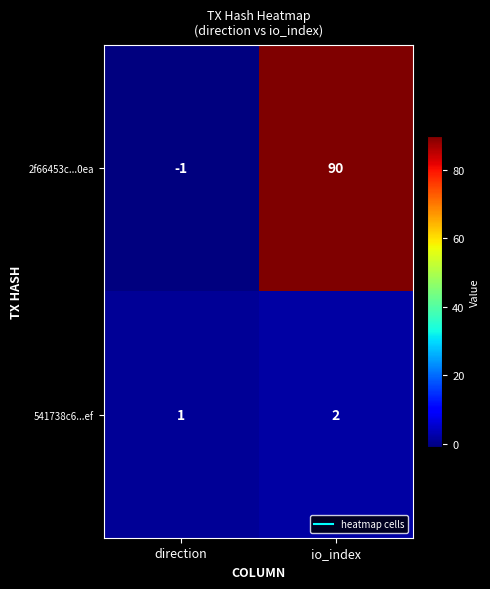

What is the sum of the 541738c6...ef values at direction and io_index?

3